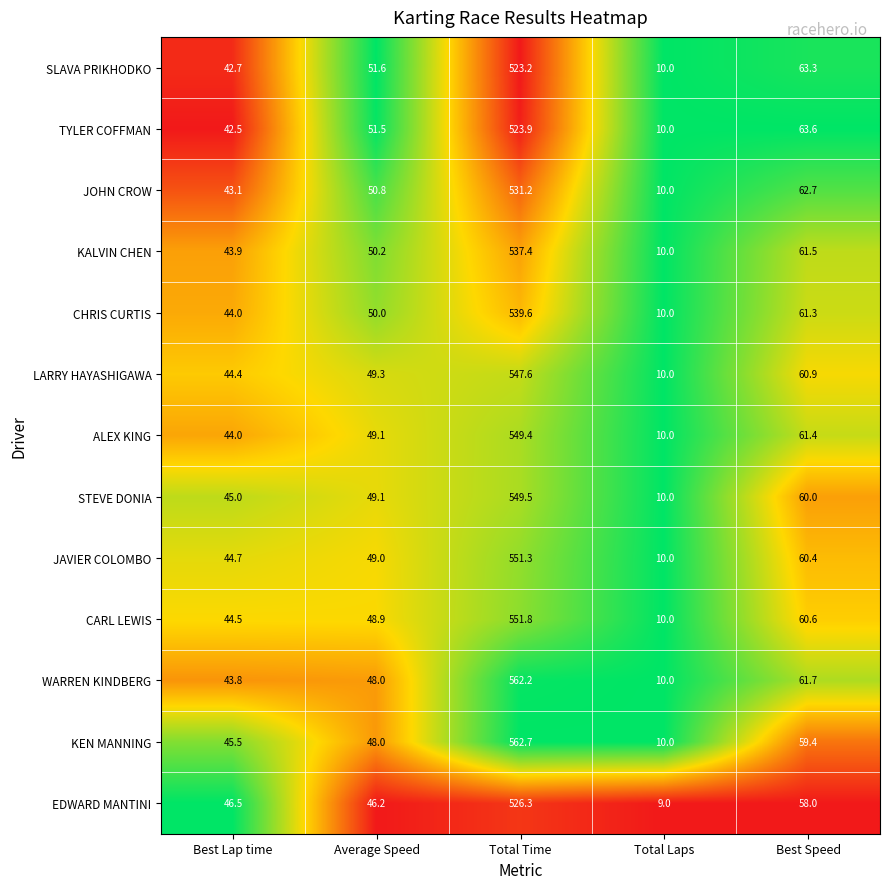

What is the sum of all LARRY HAYASHIGAWA values?

712.2